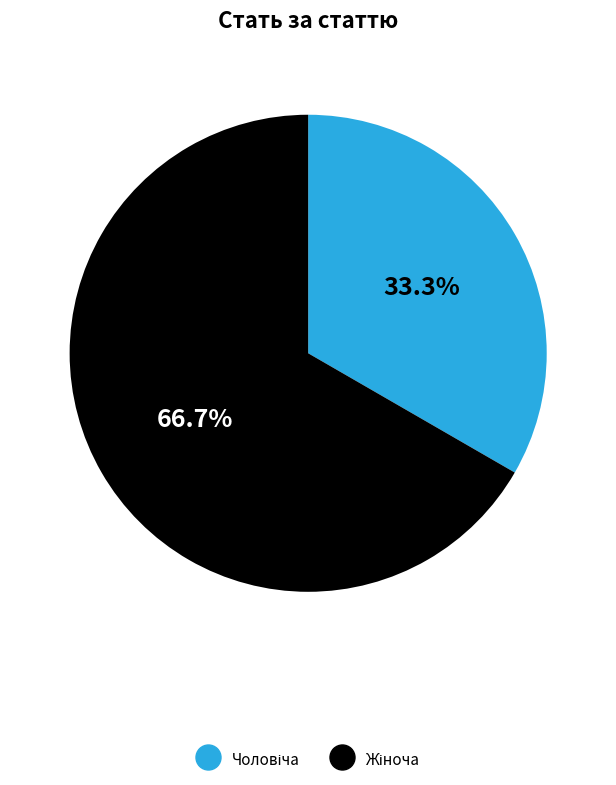

To the nearest percent, what is the average slice percentage?

50%